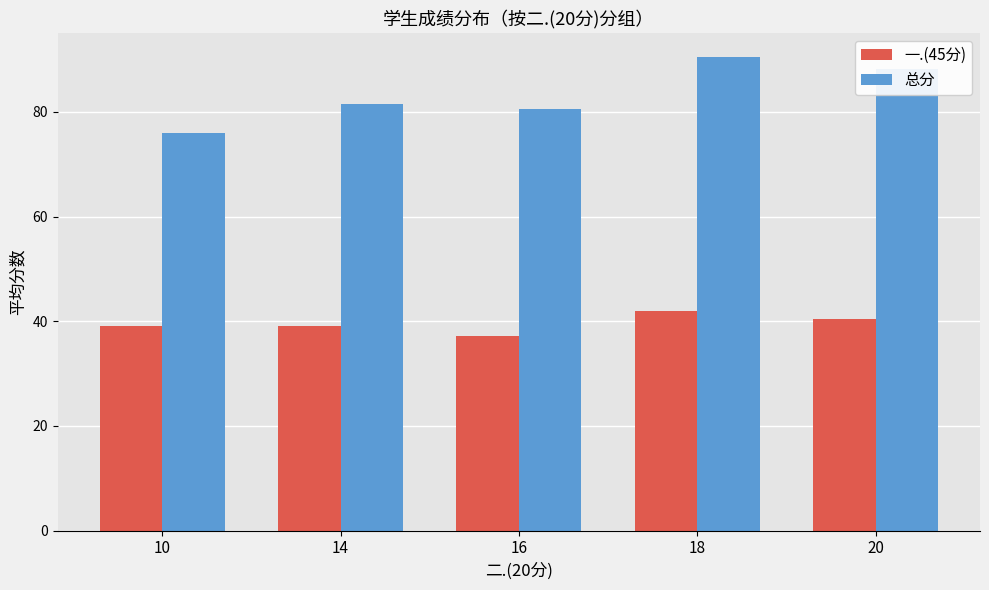

What is the value of the 一.(45分) bar at the 2nd from the left?

39.0